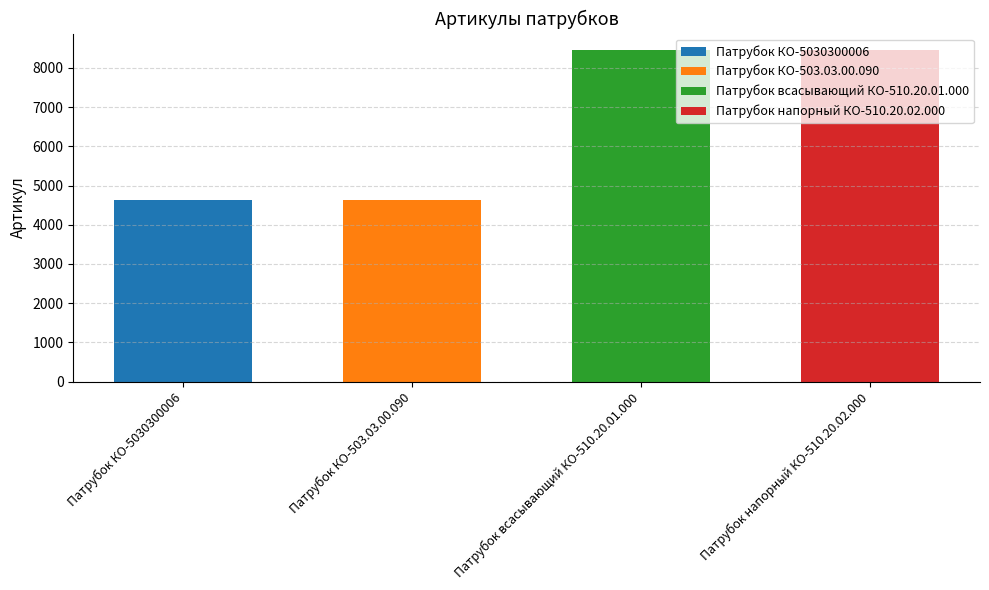

True or false: the data shows 3169 at Патрубок КО-5030300006.

False